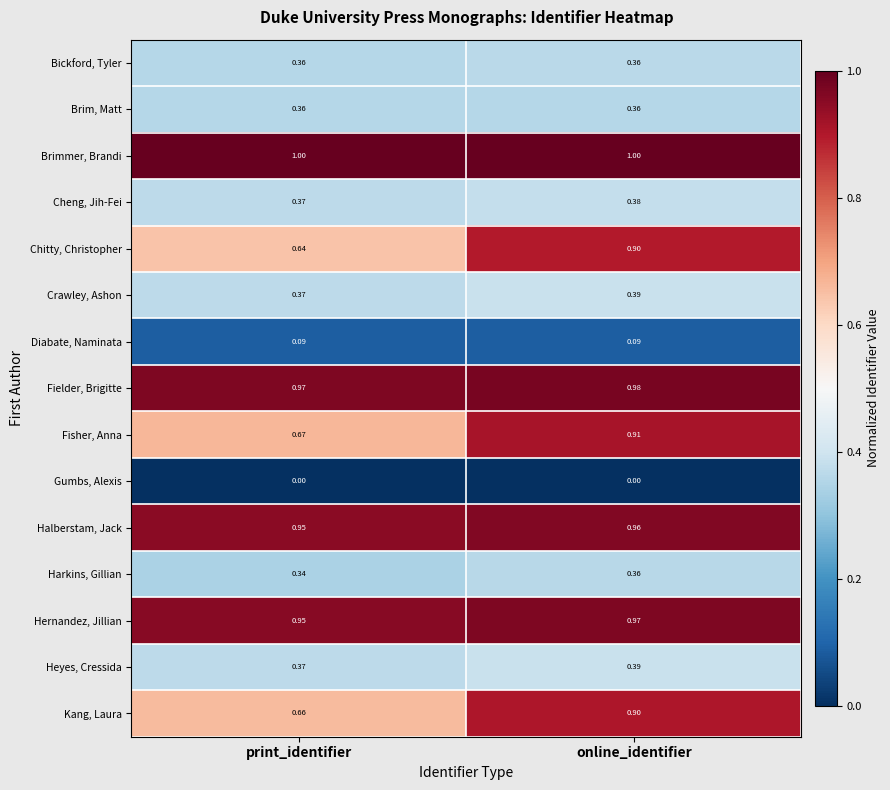

Count the number of data series in this chart.

15